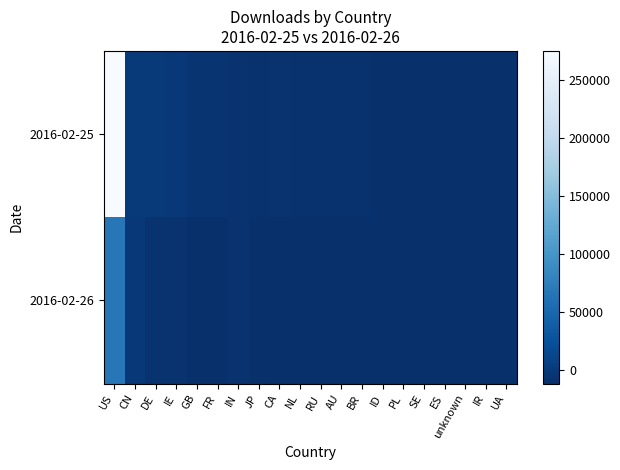

Which label corresponds to the largest value in the chart?

US